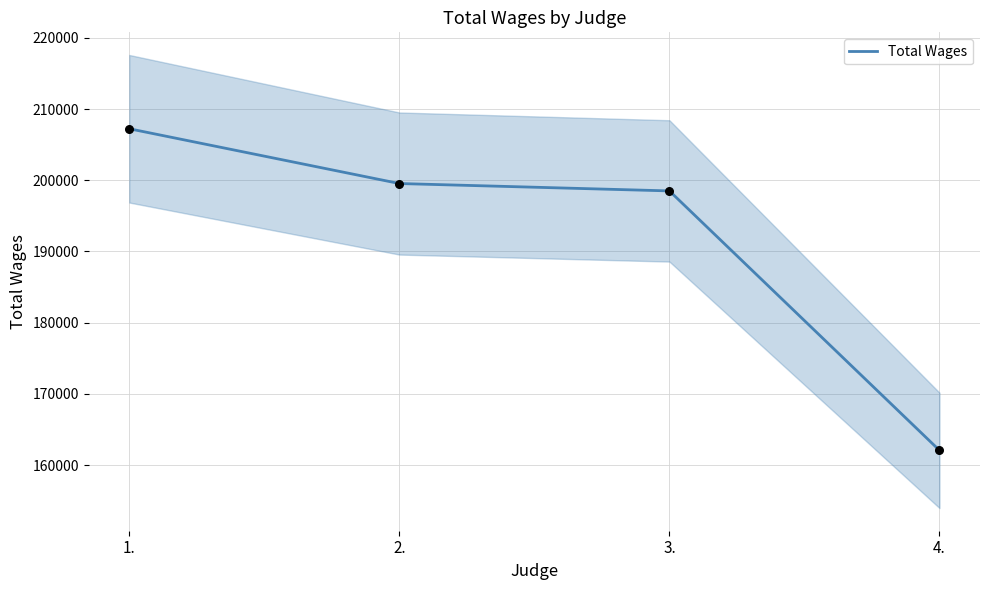

Which has a higher value, 4. or 1.?

1.